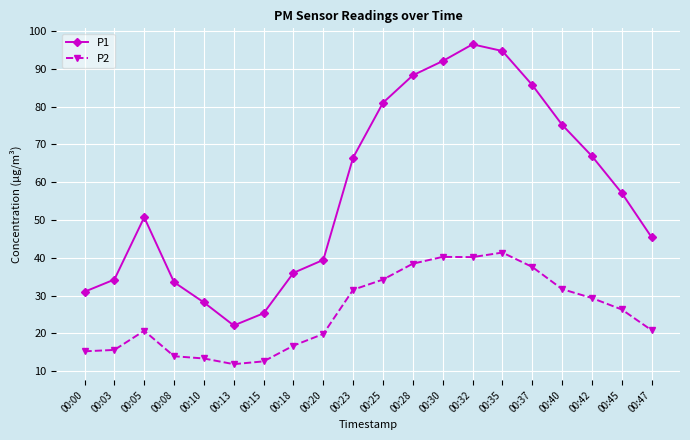

Where is P2 nearest to the value 26?

00:45